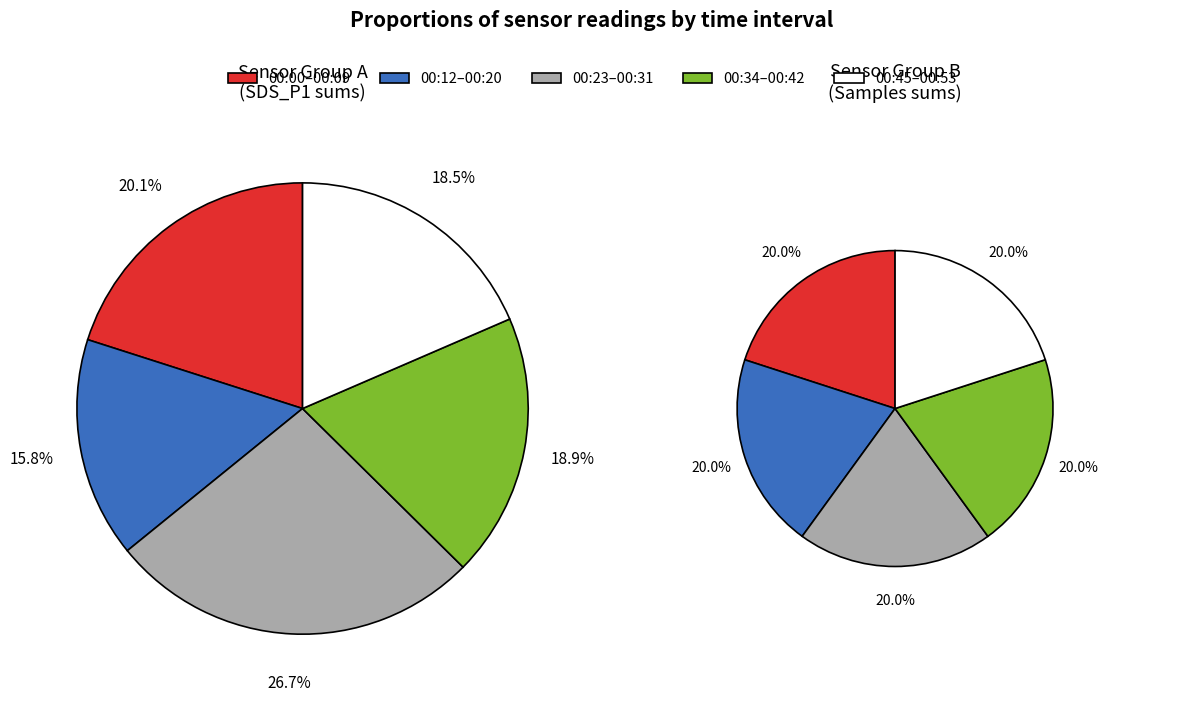

Combined, do 00:20 and 00:23 account for over 50%?

No